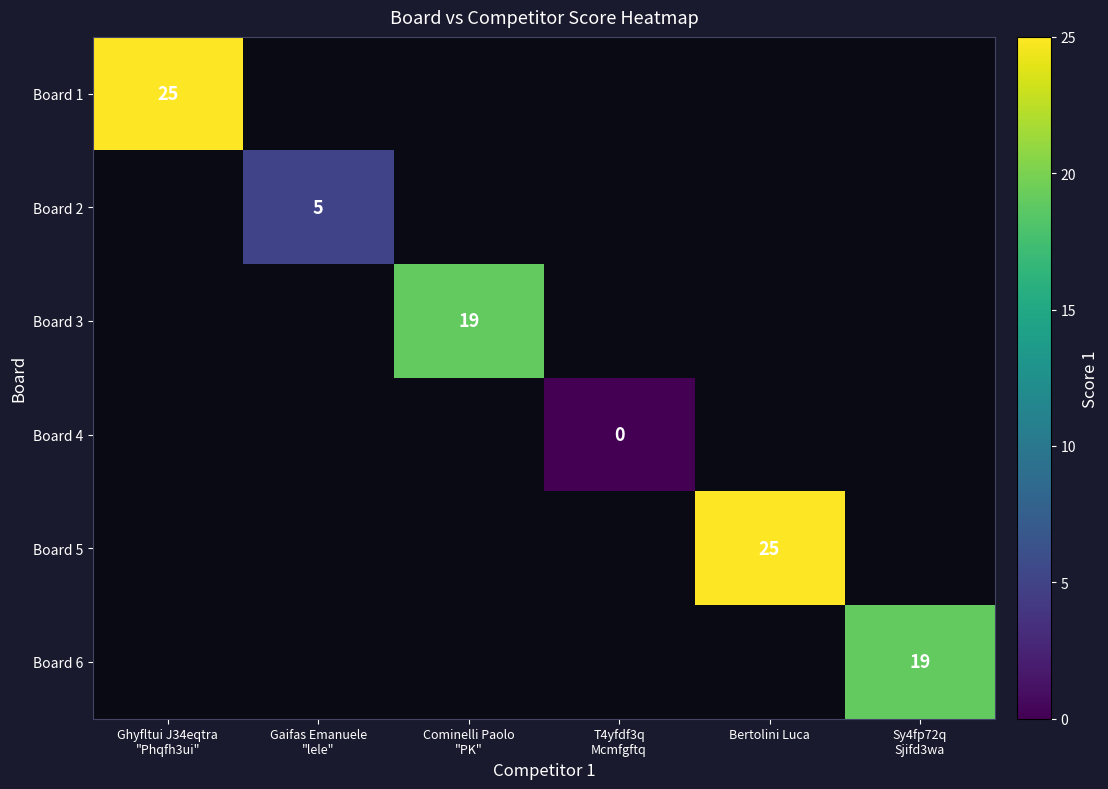

The value of Board 5 at Bertolini Luca is 16. True or false?

False